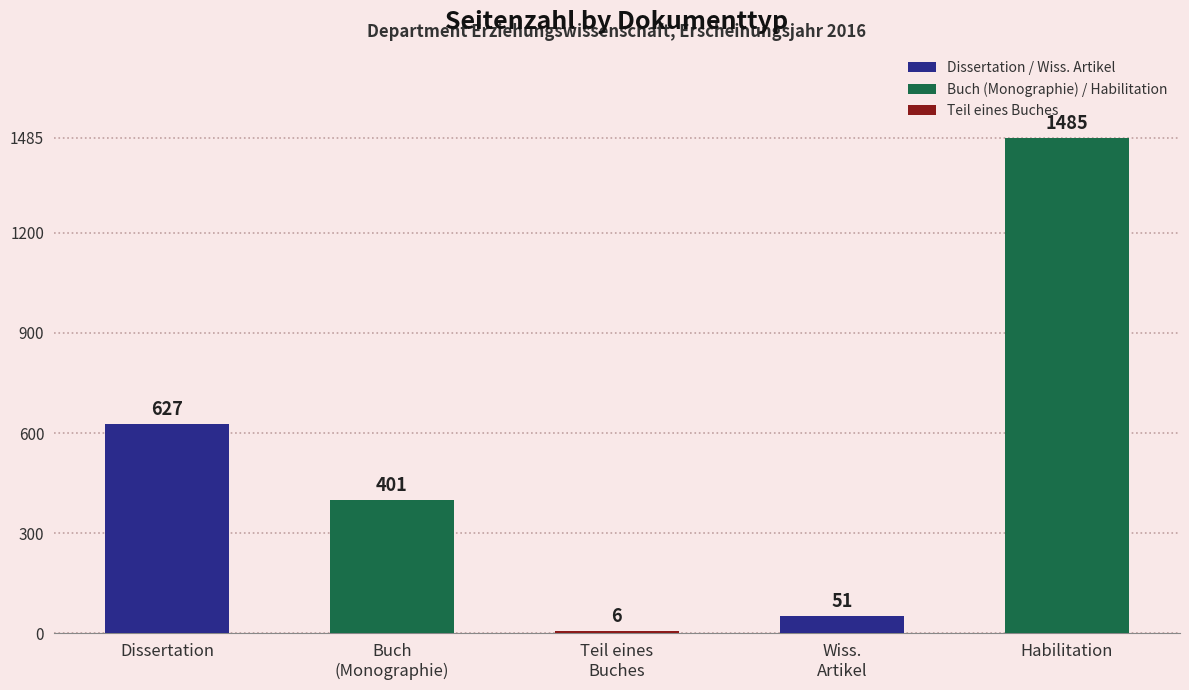

How many distinct data groups are displayed?

1